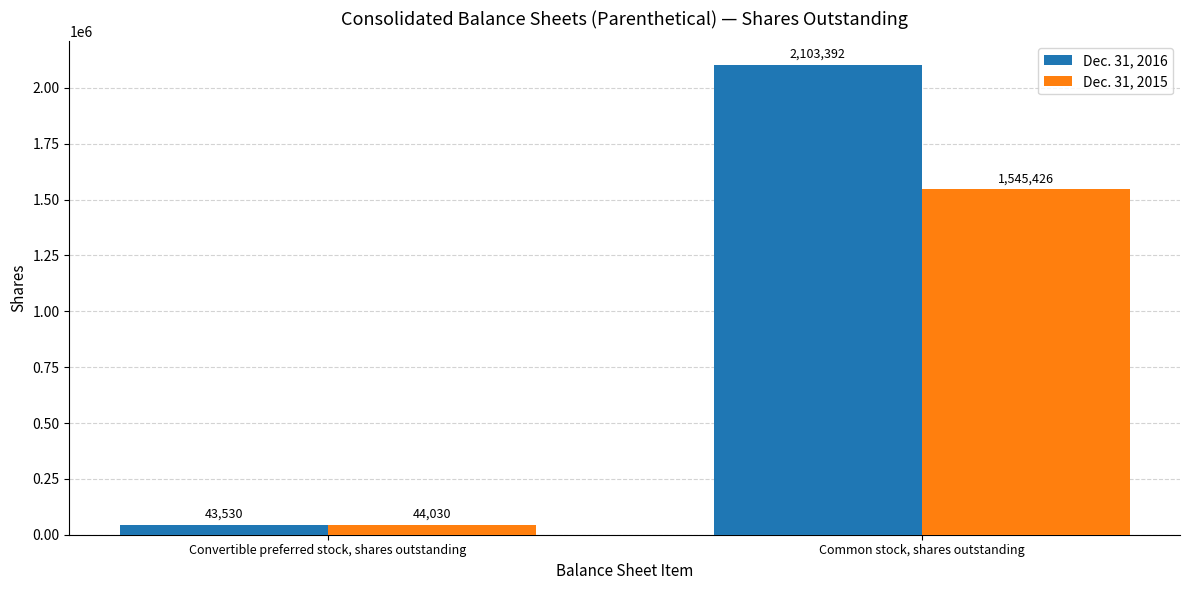

List the series in order of their peak value, lowest first.

Dec. 31, 2015, Dec. 31, 2016